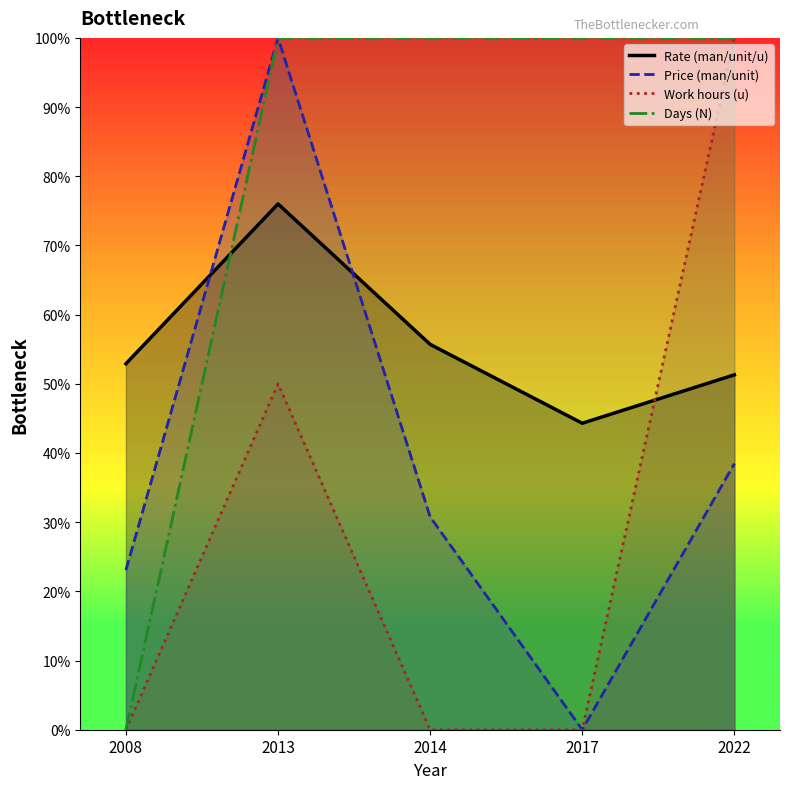

True or false: Days (N) has a value of 139.7 at 2013.

False